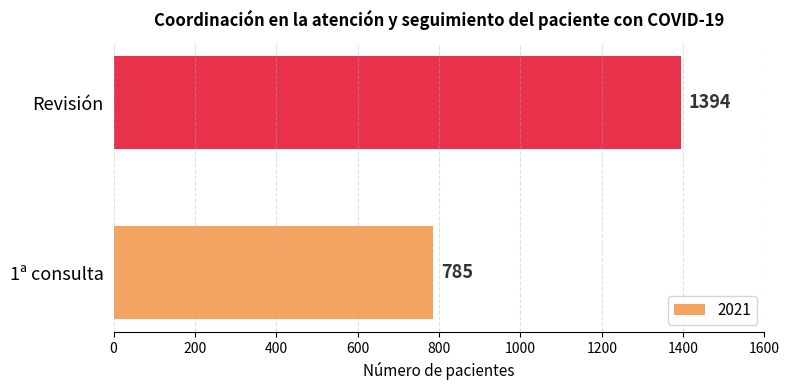

True or false: the data shows 785 at 1ª consulta.

True